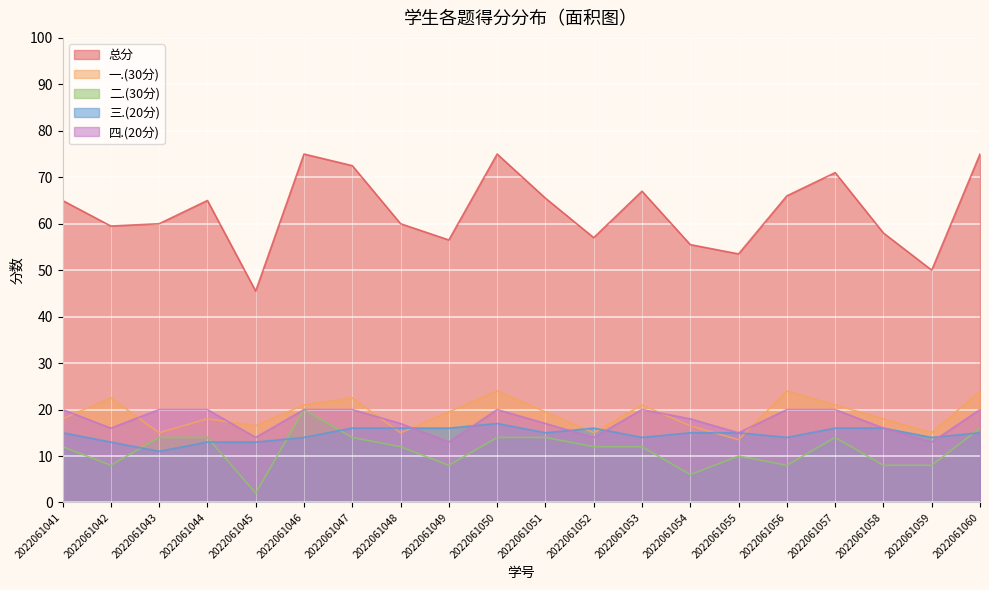

Is it true that 一.(30分) equals 22.5 at 2022061042?

True